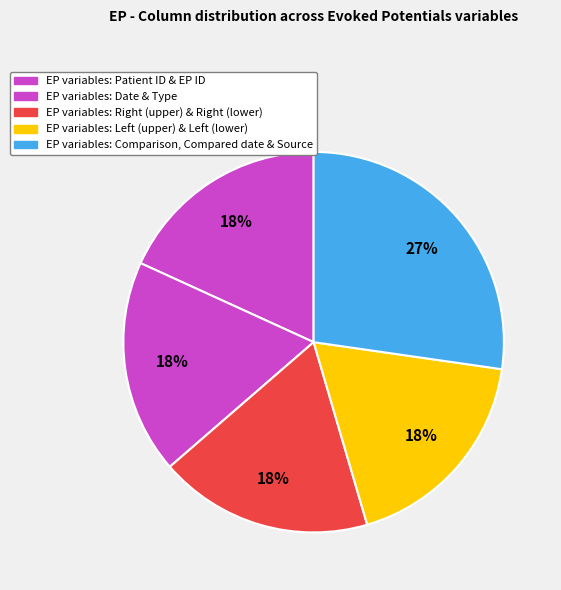

How many slices are in this pie chart?

5